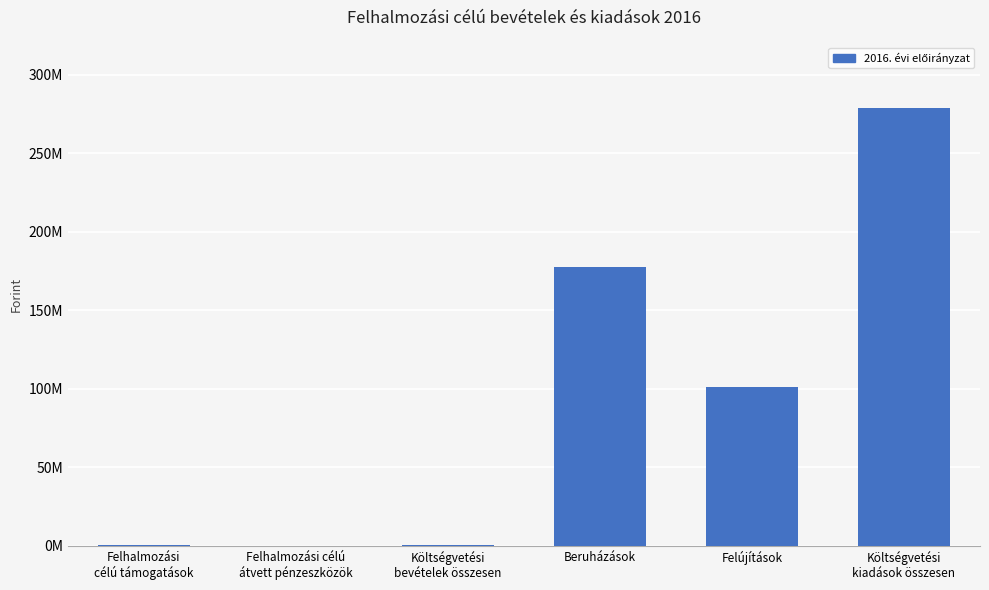

Are the bars horizontal?

No